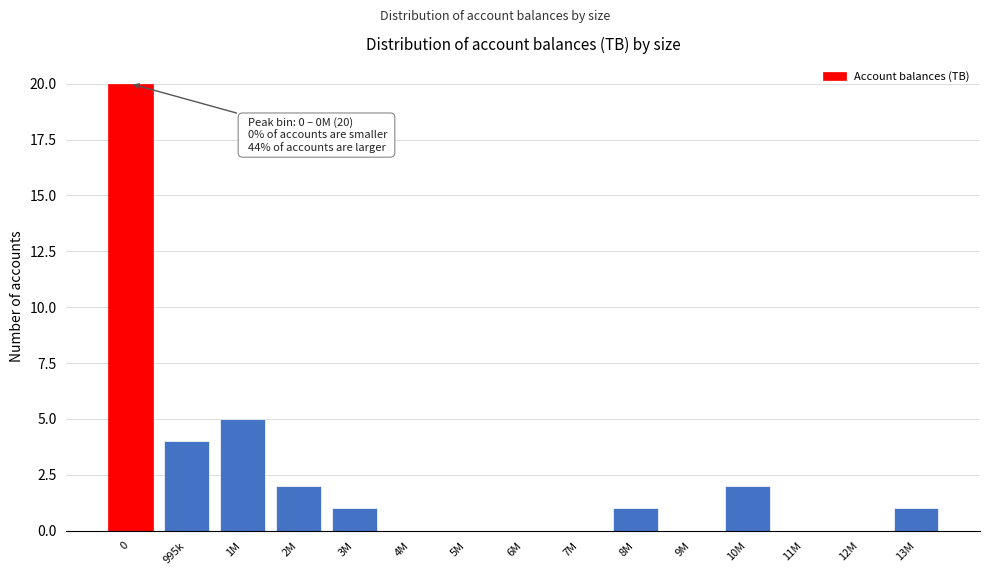

Reading right to left, list all the values displayed in this chart.

13M=1	12M=0	11M=0	10M=2	9M=0	8M=1	7M=0	6M=0	5M=0	4M=0	3M=1	2M=2	1M=5	995k=4	0=20